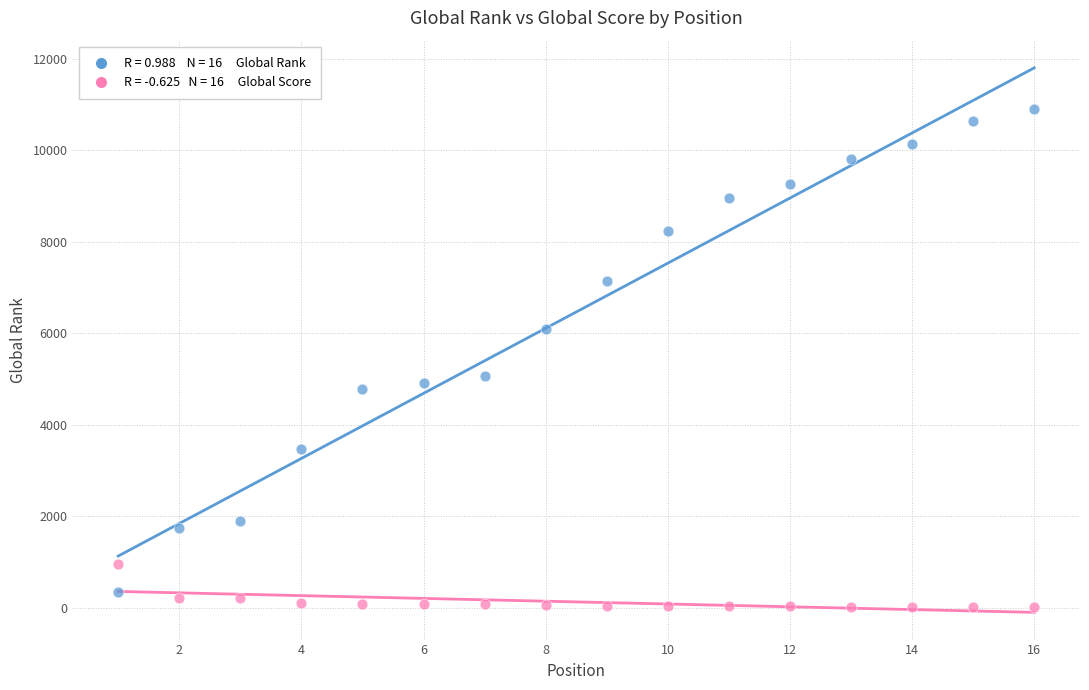

Across all data points, what is the range of Y values (max minus min)?

10893